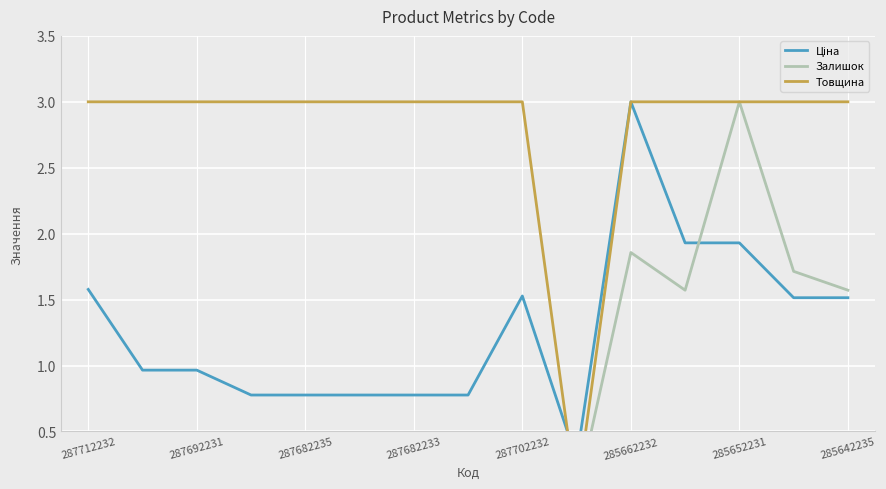

Between 285662232 and 285642235, which is larger?

285662232